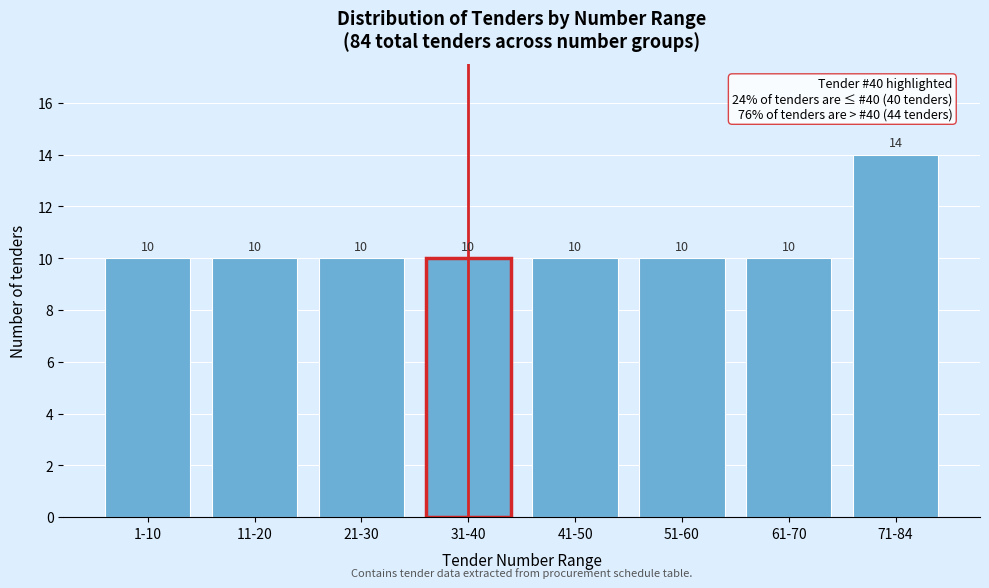

Reading left to right, transcribe all the data shown in this chart.

1-10=10	11-20=10	21-30=10	31-40=10	41-50=10	51-60=10	61-70=10	71-84=14